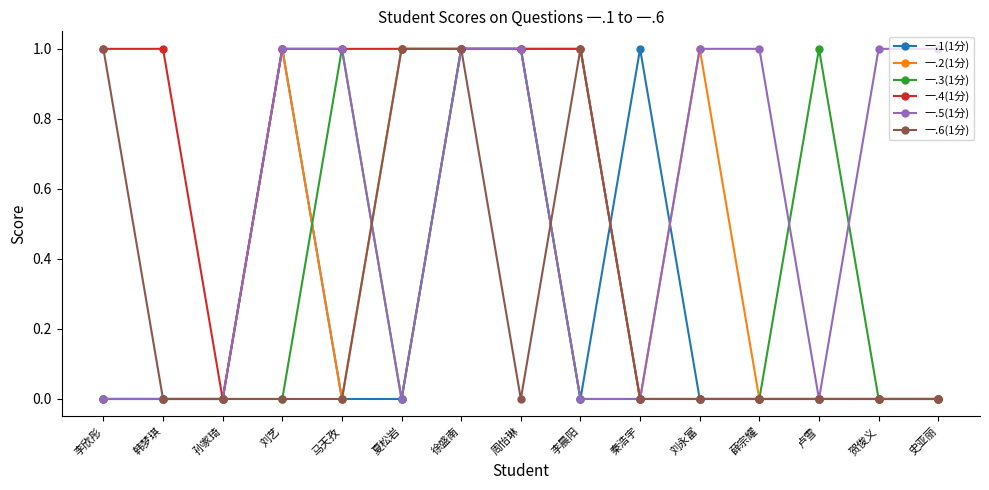

What are all the series names shown in the legend?

一.1(1分), 一.2(1分), 一.3(1分), 一.4(1分), 一.5(1分), 一.6(1分)